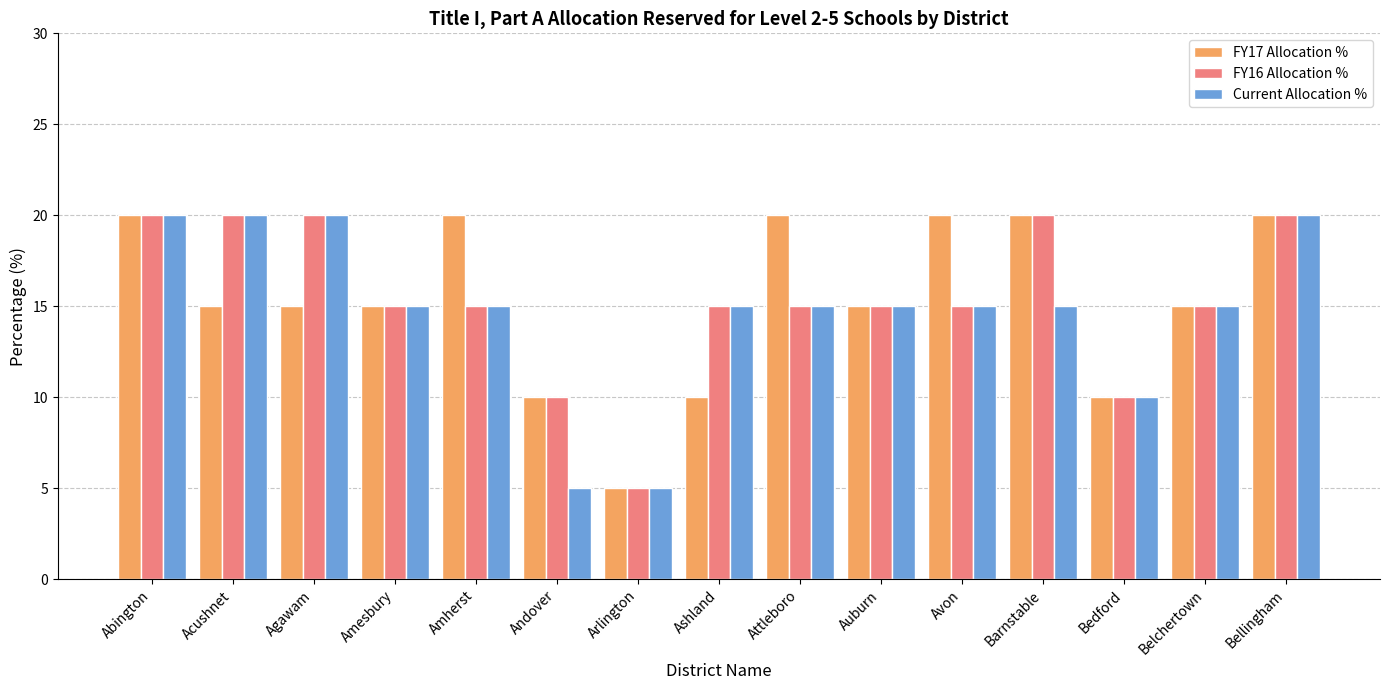

What is the label of the 2nd bar from the right?

Belchertown